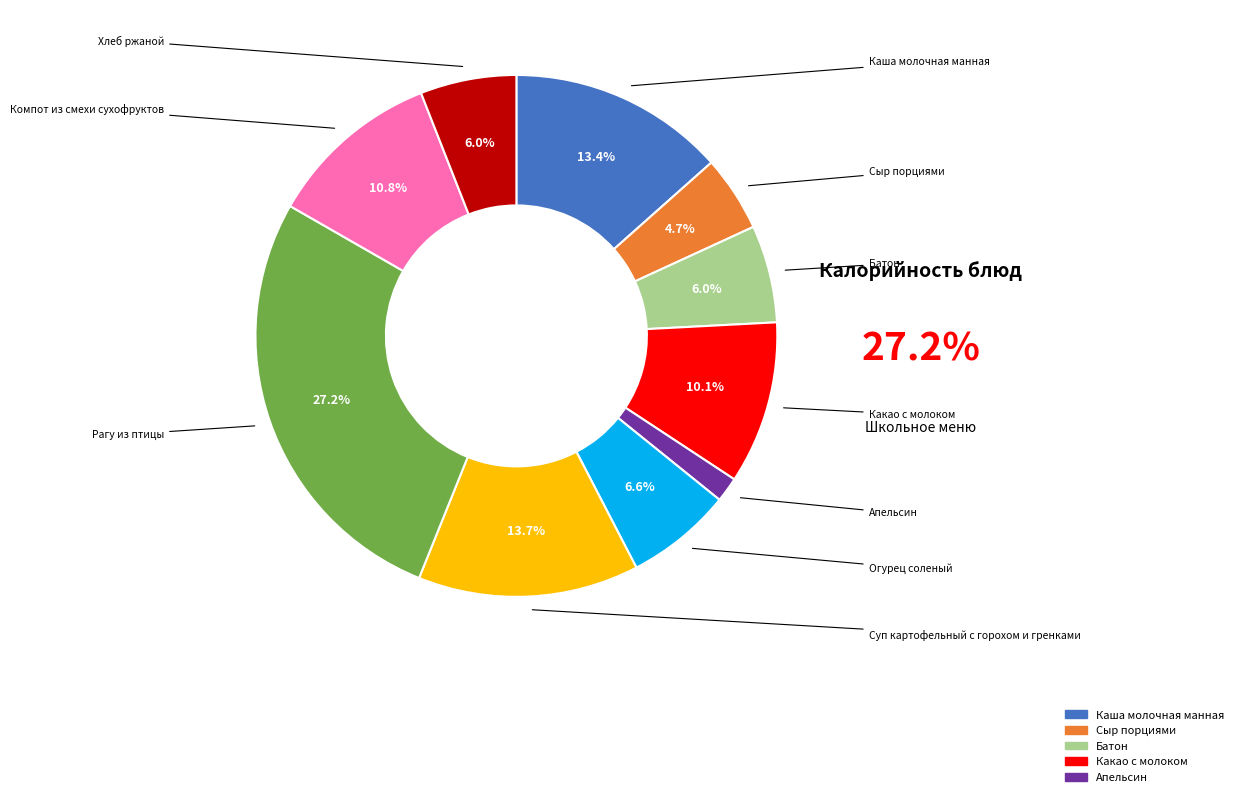

Does any single category account for the majority?

No